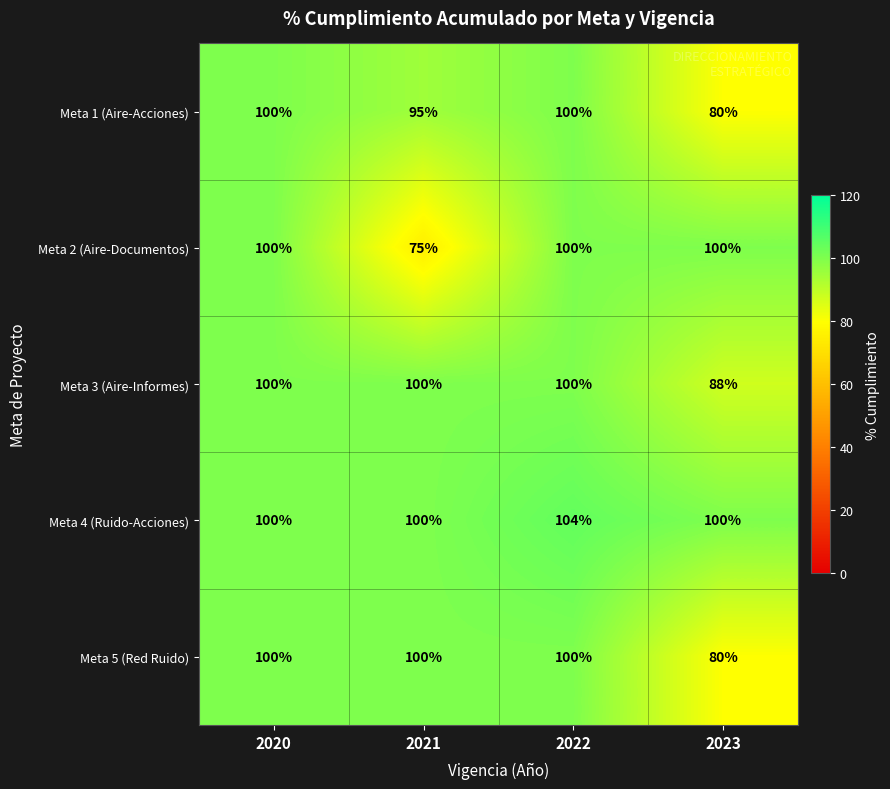

At which category is the sum across all series the highest?

2022